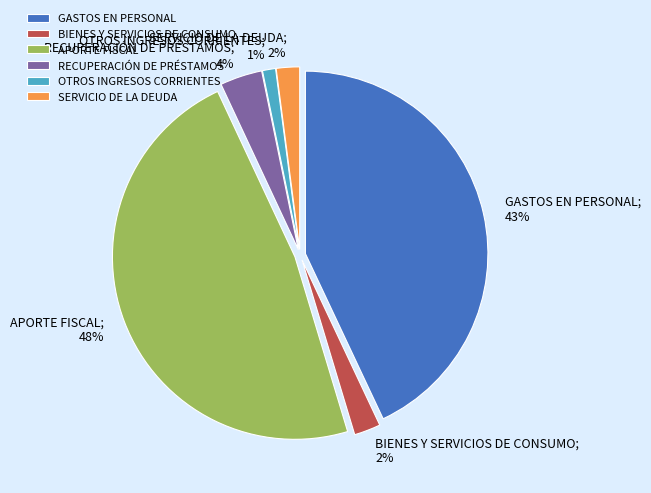

Count the number of slices in the pie.

6